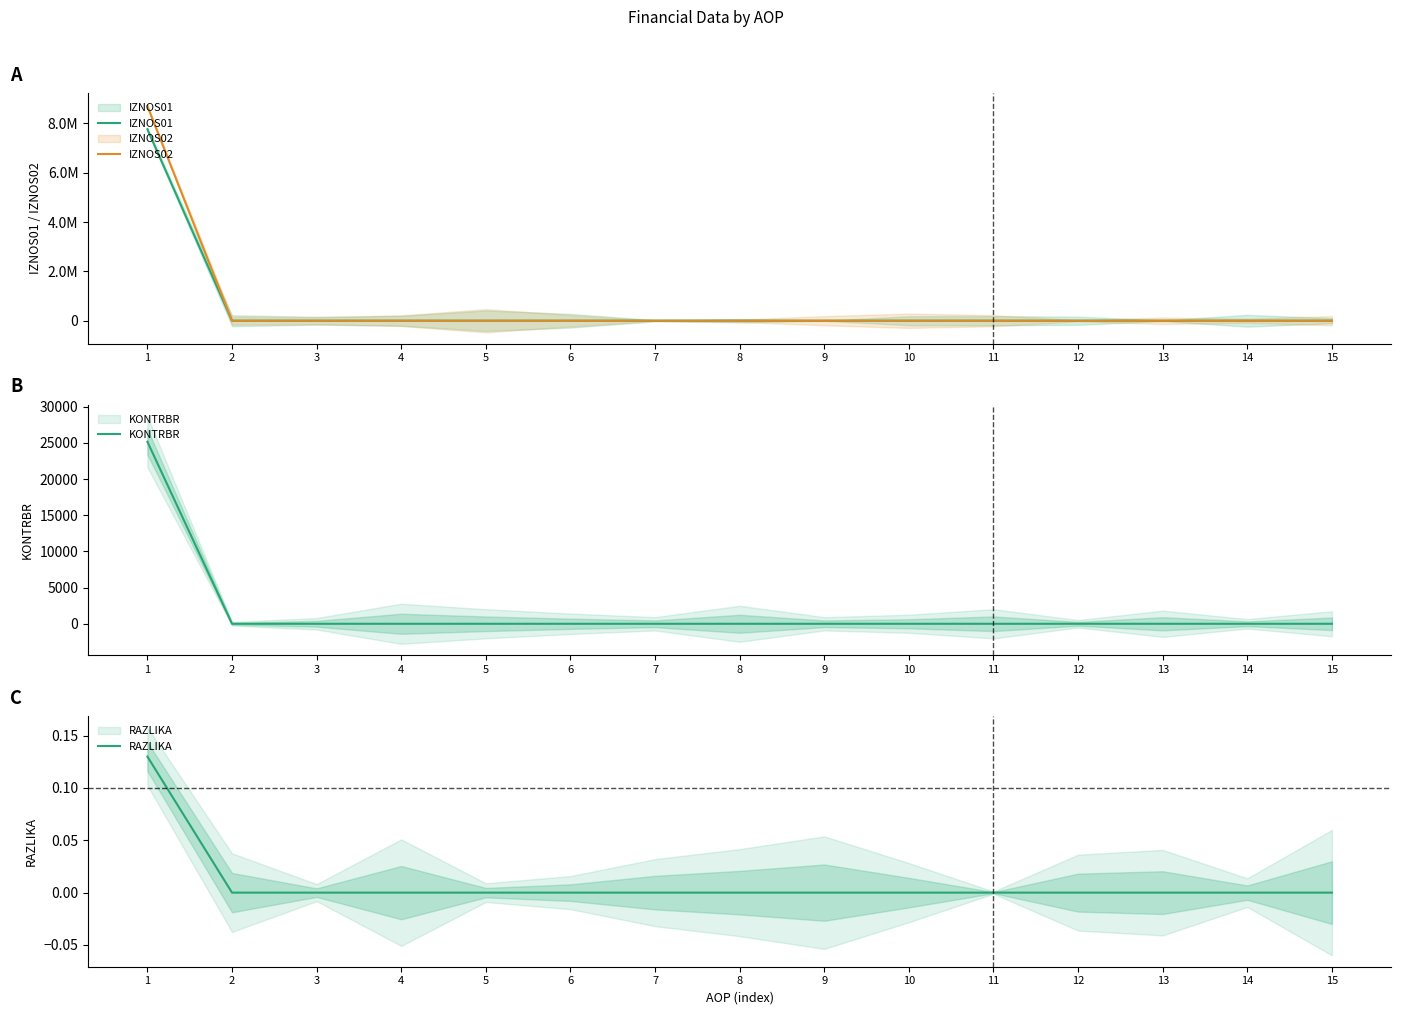

Reading right to left, list all the values displayed in this chart.

IZNOS01: 15=0.0	14=0.0	13=0.0	12=0.0	11=0.0	10=0.0	9=0.0	8=0.0	7=0.0	6=0.0	5=0.0	4=0.0	3=0.0	2=0.0	1=7757527.0
IZNOS02: 15=0.0	14=0.0	13=0.0	12=0.0	11=0.0	10=0.0	9=0.0	8=0.0	7=0.0	6=0.0	5=0.0	4=0.0	3=0.0	2=0.0	1=8695097.1
KONTRBR: 15=0.0	14=0.0	13=0.0	12=0.0	11=0.0	10=0.0	9=0.0	8=0.0	7=0.0	6=0.0	5=0.0	4=0.0	3=0.0	2=0.0	1=25147.7
RAZLIKA: 15=0.0	14=0.0	13=0.0	12=0.0	11=0.0	10=0.0	9=0.0	8=0.0	7=0.0	6=0.0	5=0.0	4=0.0	3=0.0	2=0.0	1=0.1